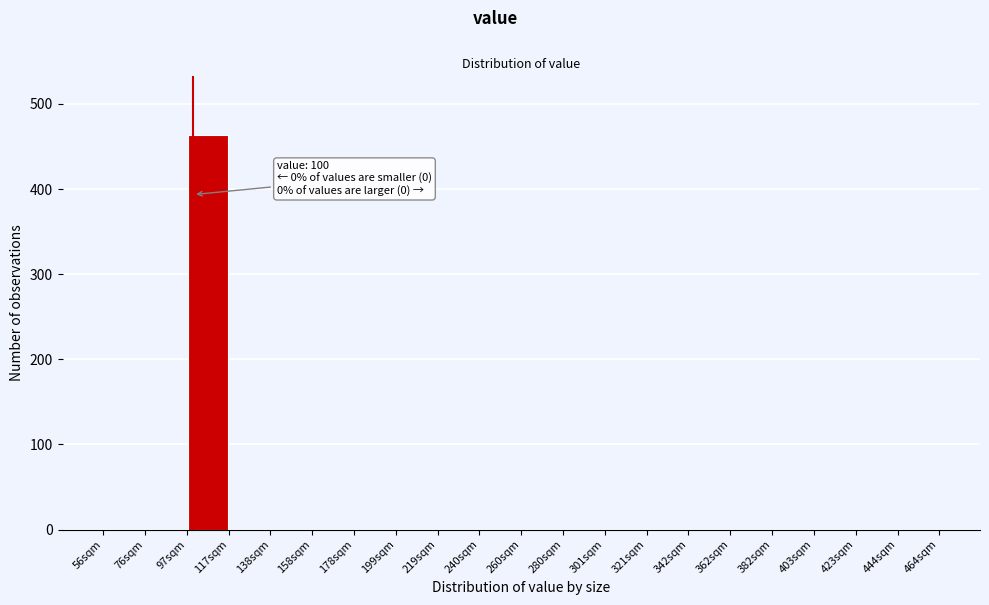

Over which range of the x-axis is the bar tallest?

95 to 115